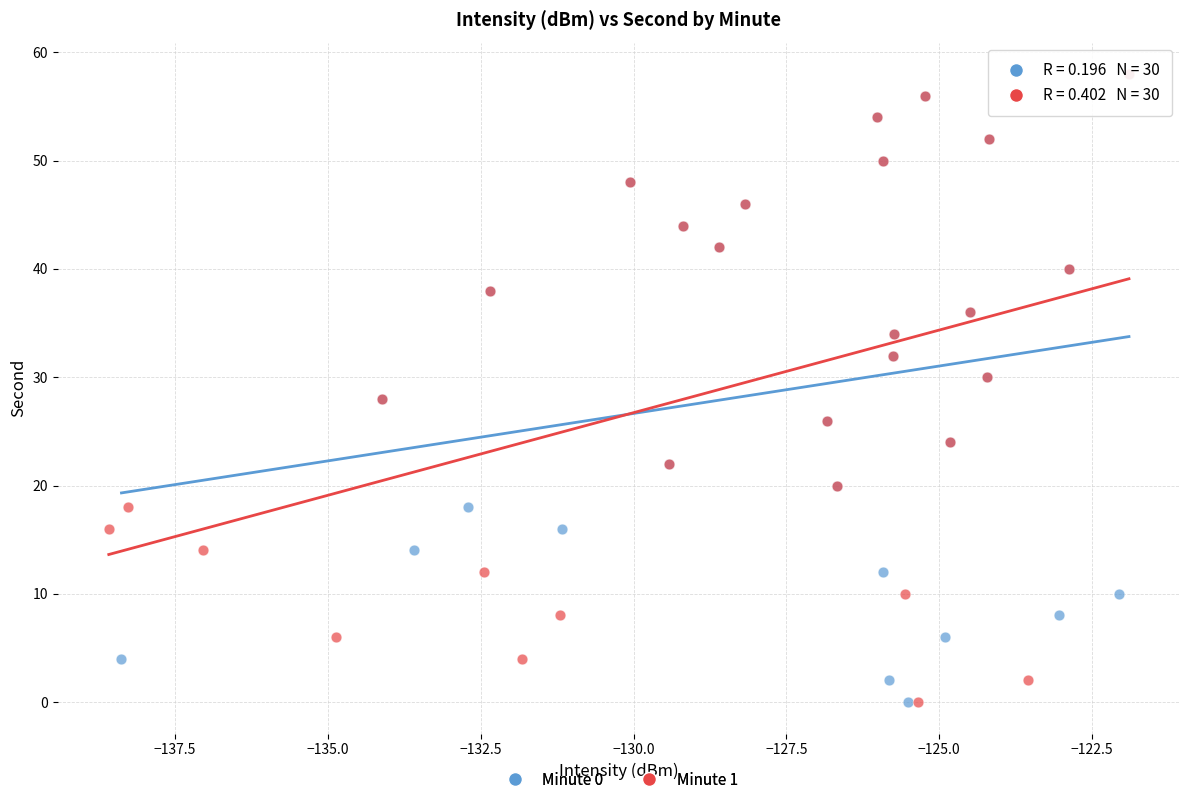

What are all the series names shown in the legend?

Minute 0, Minute 1